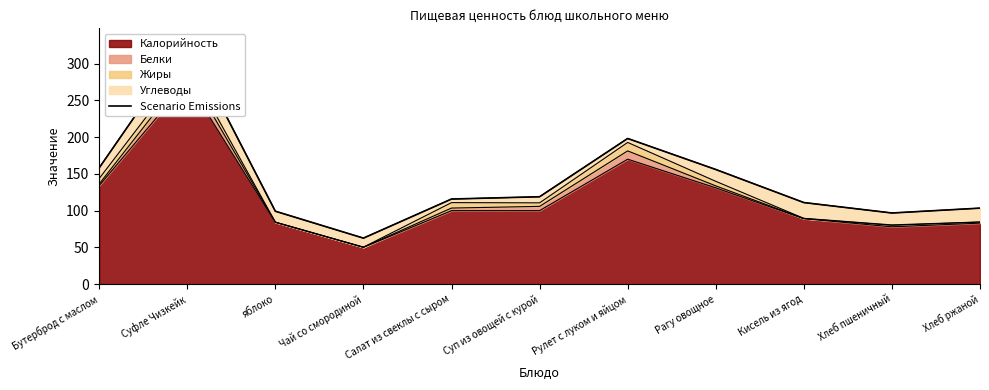

Rank the categories by value from lowest to highest.

Чай со смородиной, Хлеб пшеничный, яблоко, Хлеб ржаной, Кисель из ягод, Салат из свеклы с сыром, Суп из овощей с курой, Рагу овощное, Бутерброд с маслом, Рулет с луком и яйцом, Суфле Чизкейк